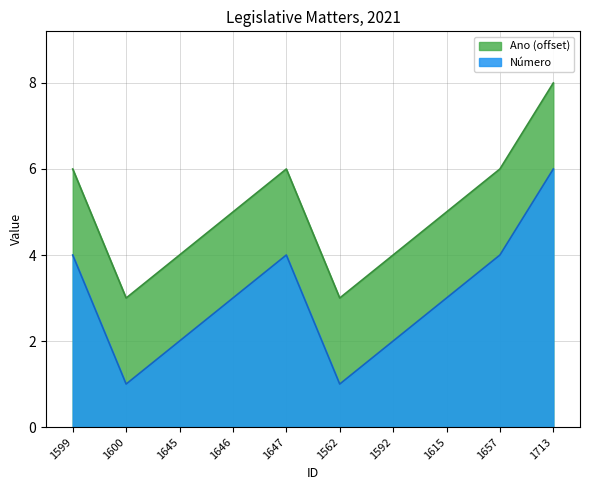

Count the number of data series in this chart.

2